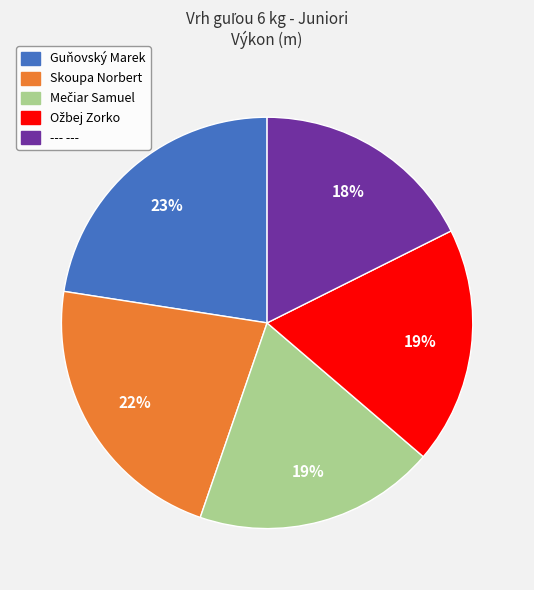

To the nearest percent, what is the average slice percentage?

20%